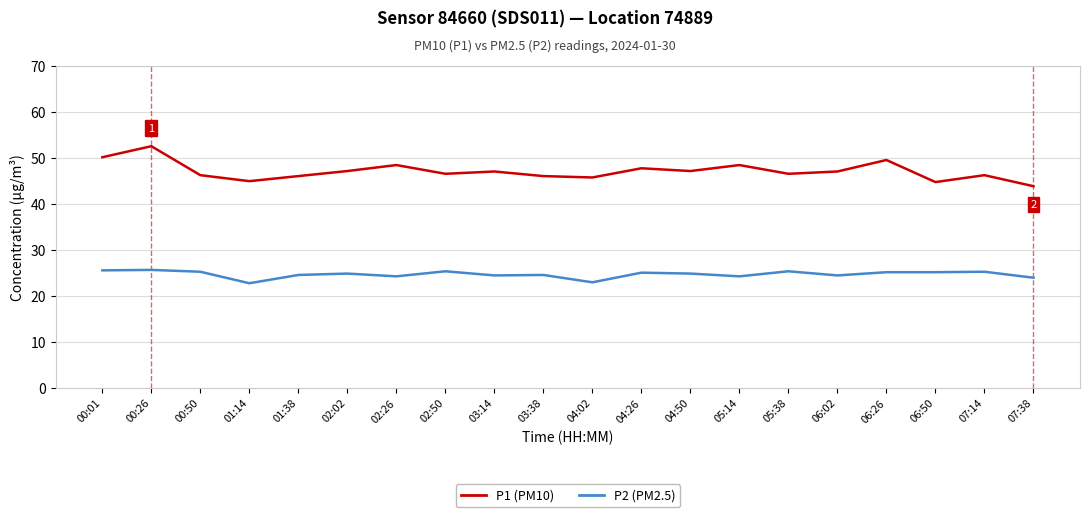

What is the difference between the maximum and minimum values in the P1 (PM10) series?

8.7